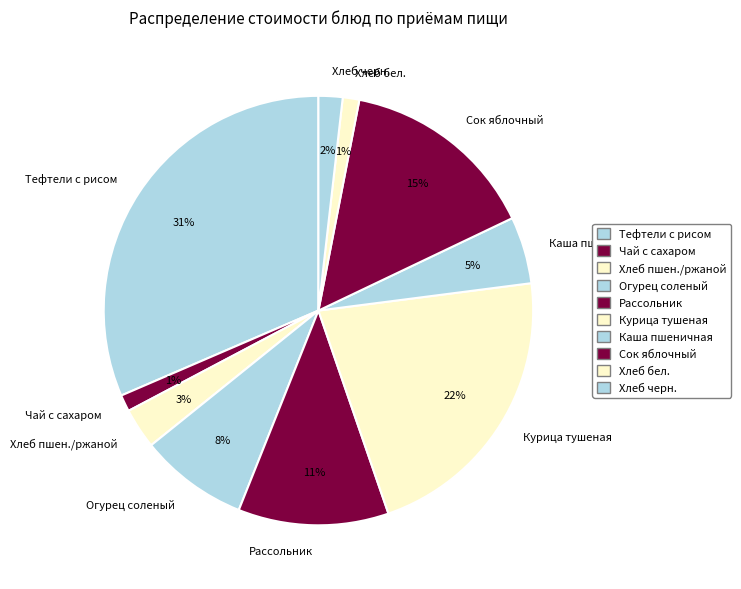

Is there a majority slice in this chart?

No